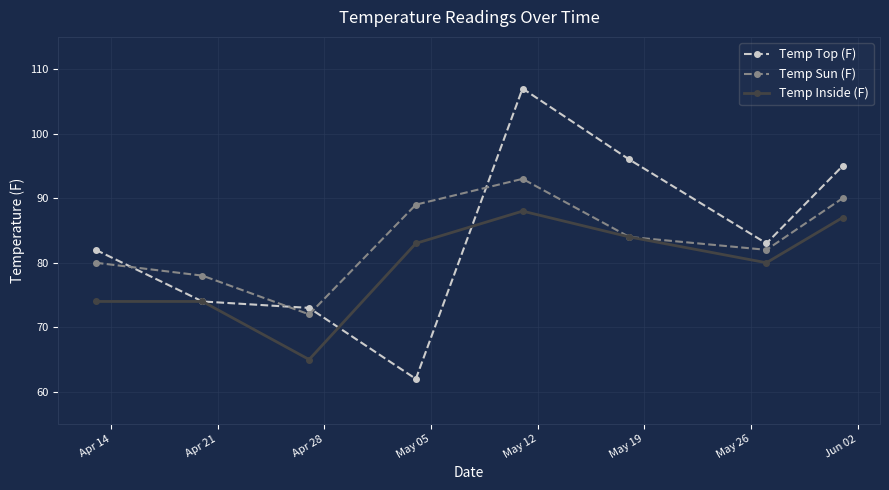

Which series has the largest range (max minus min)?

Temp Top (F)